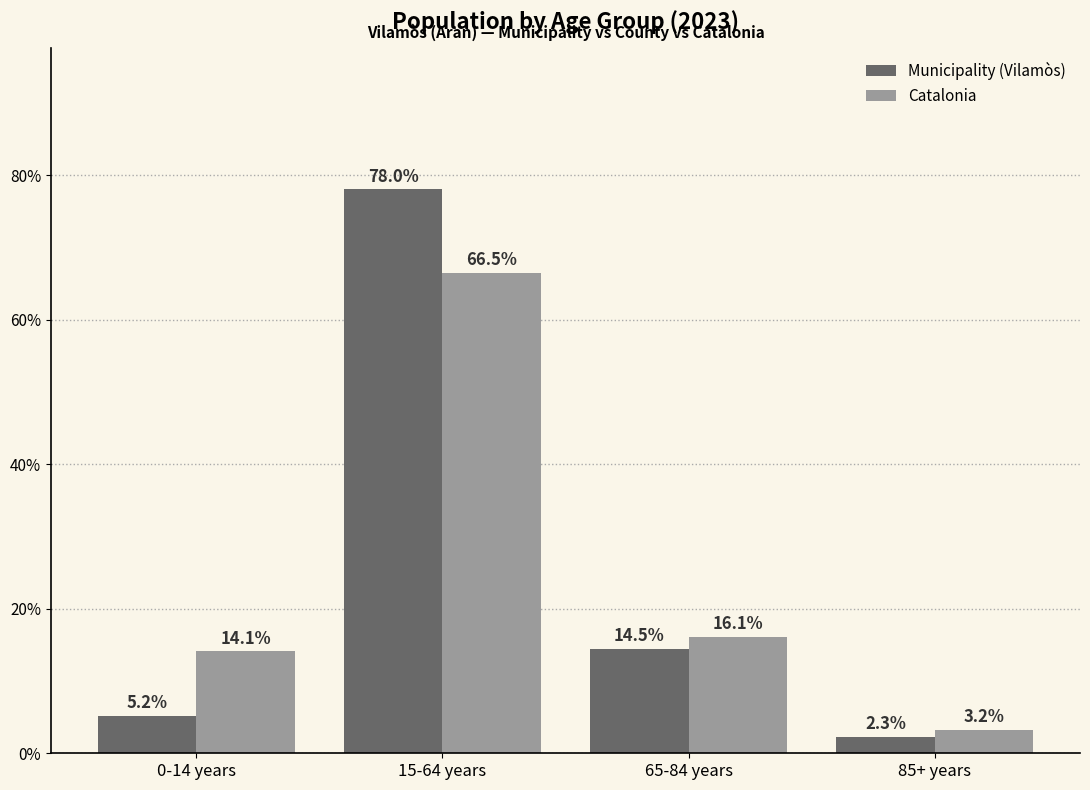

What is the highest value of the Catalonia series?

66.5